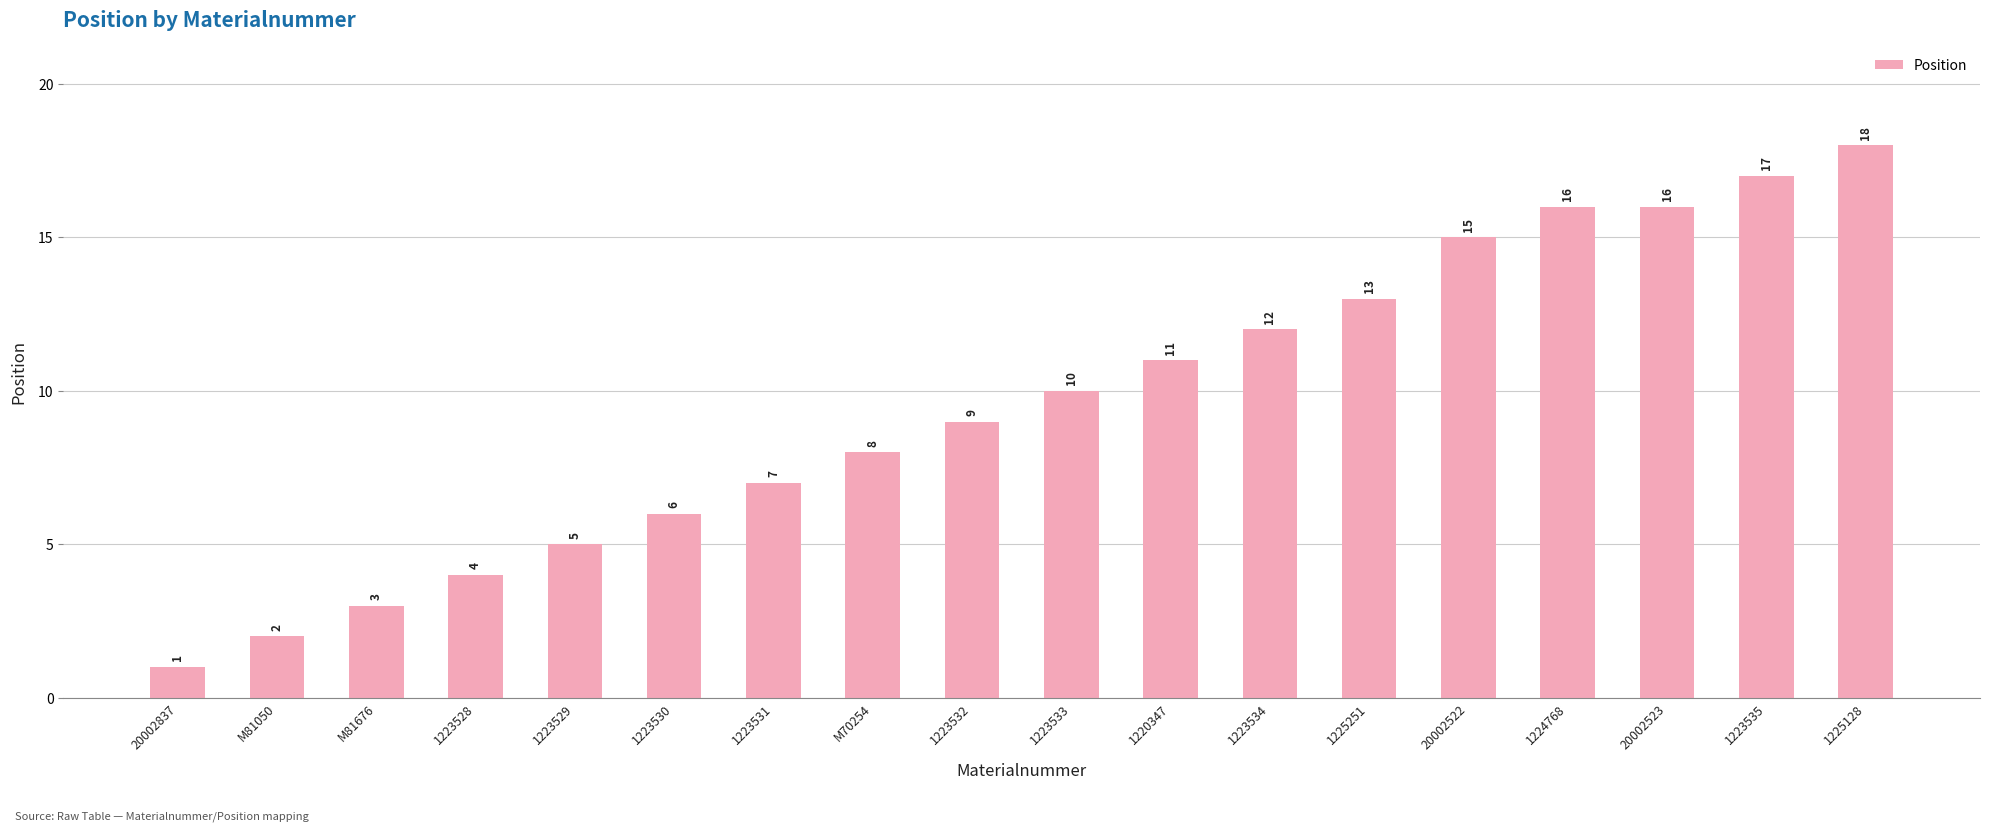

Between 1223528 and 1223535, which is larger?

1223535